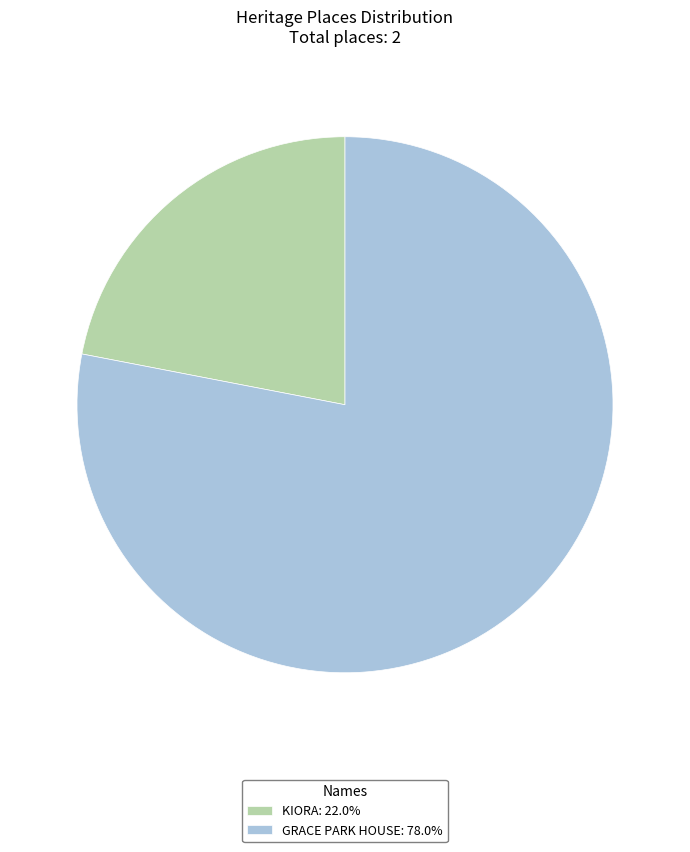

True or false: GRACE PARK HOUSE accounts for 78% of the total.

True